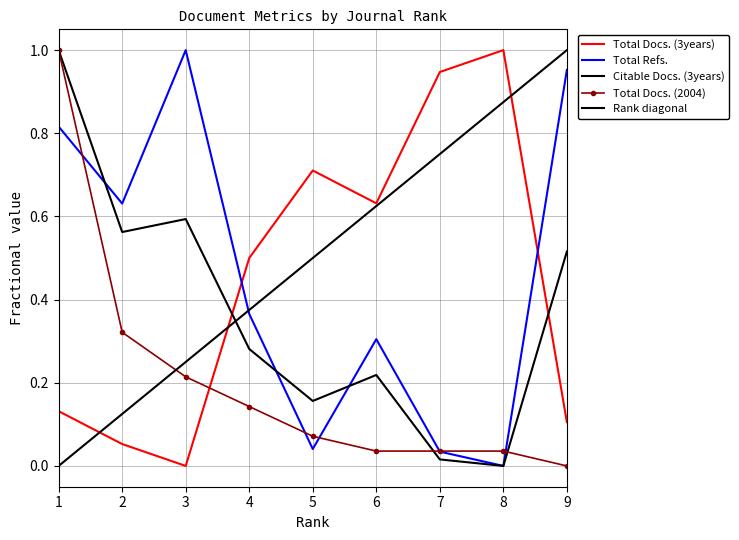

What is the highest value of the Total Docs. (3years) series?

1.0